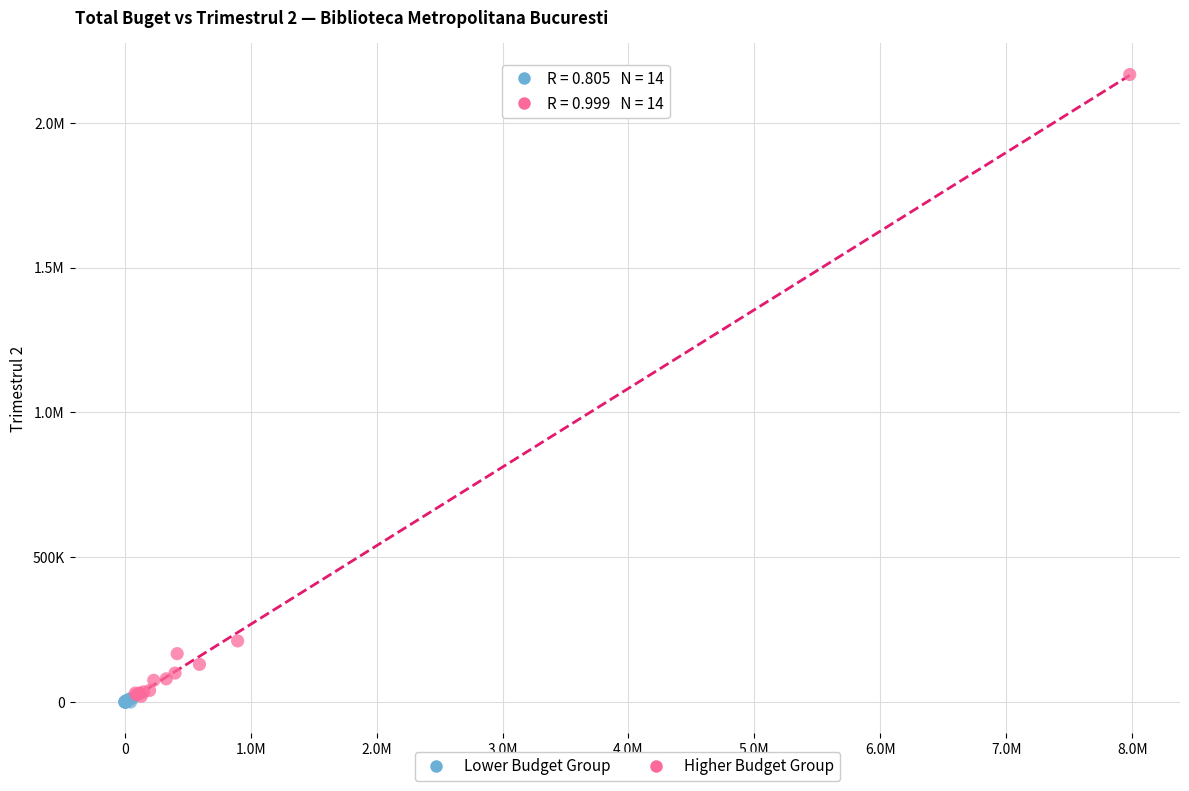

What are all the series names shown in the legend?

Lower Budget Group, Higher Budget Group